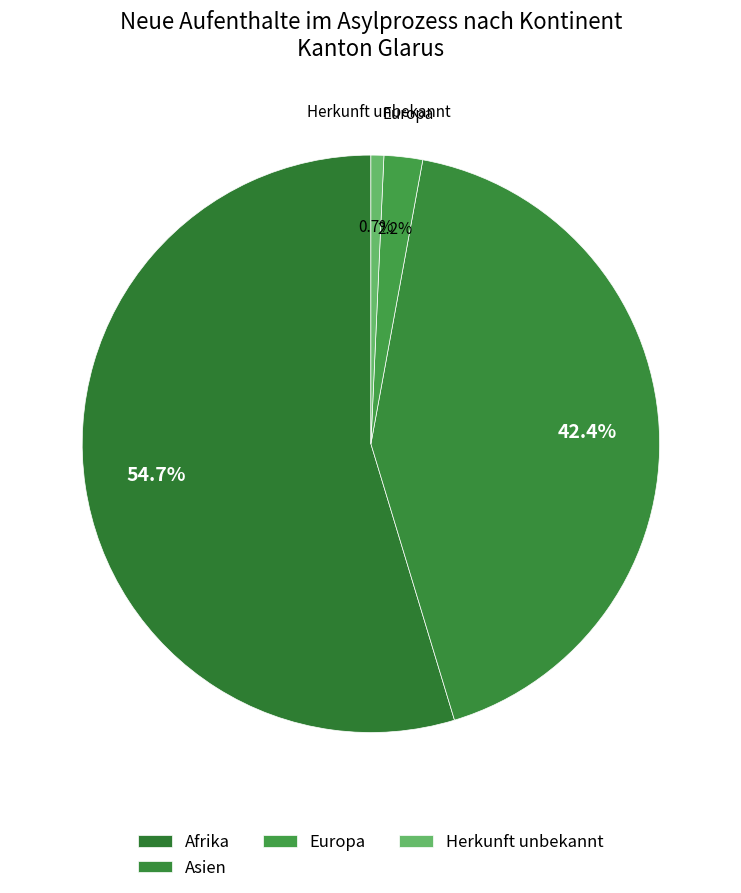

Do Europa and Afrika together represent more than half of the pie?

Yes